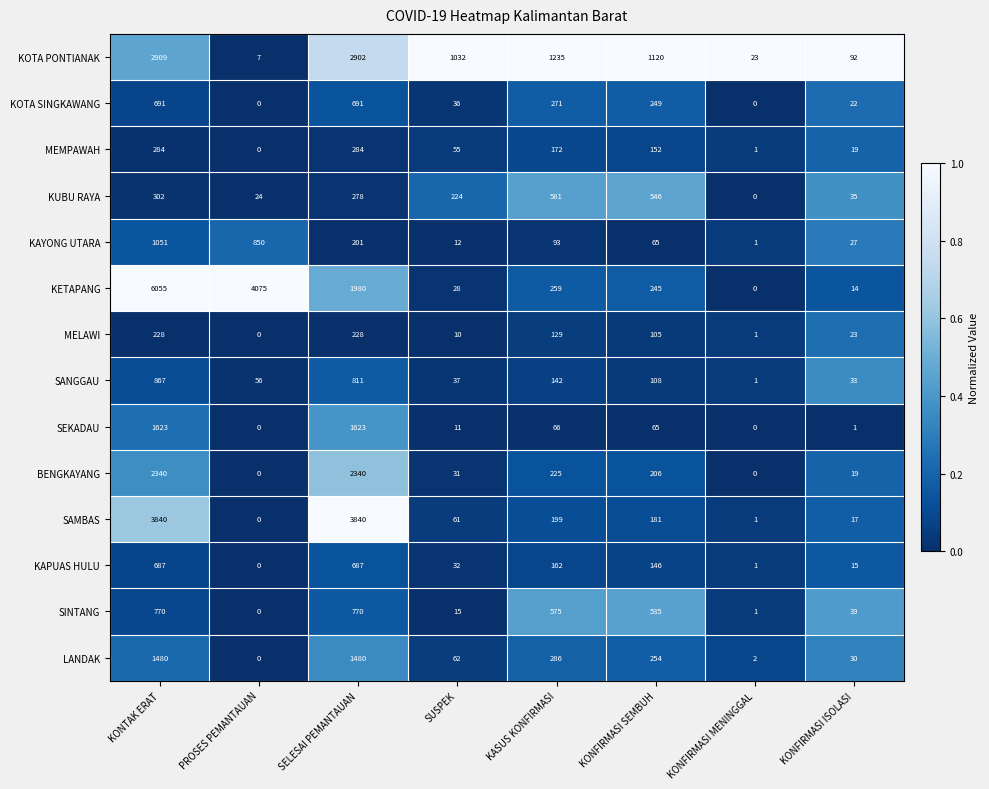

Where is SAMBAS nearest to the value 1920?

KASUS KONFIRMASI